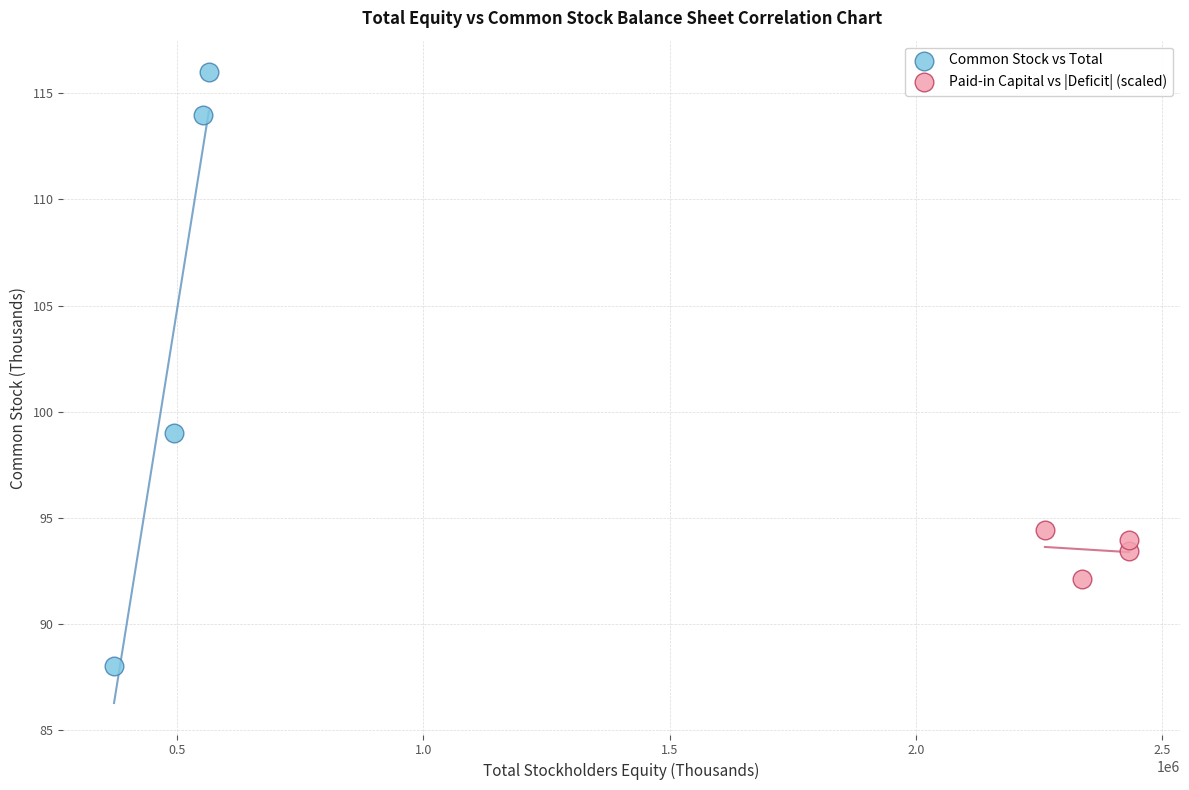

Which series has the widest spread of Y values?

Common Stock vs Total